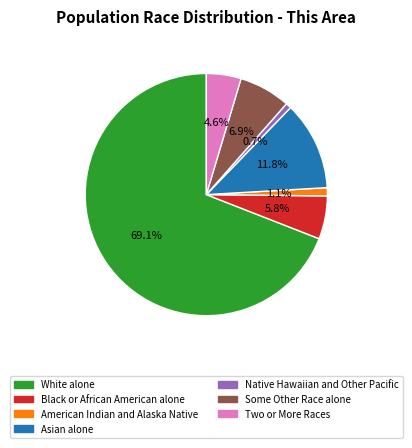

What percentage do White alone and Native Hawaiian and Other Pacific together represent?

69.8%